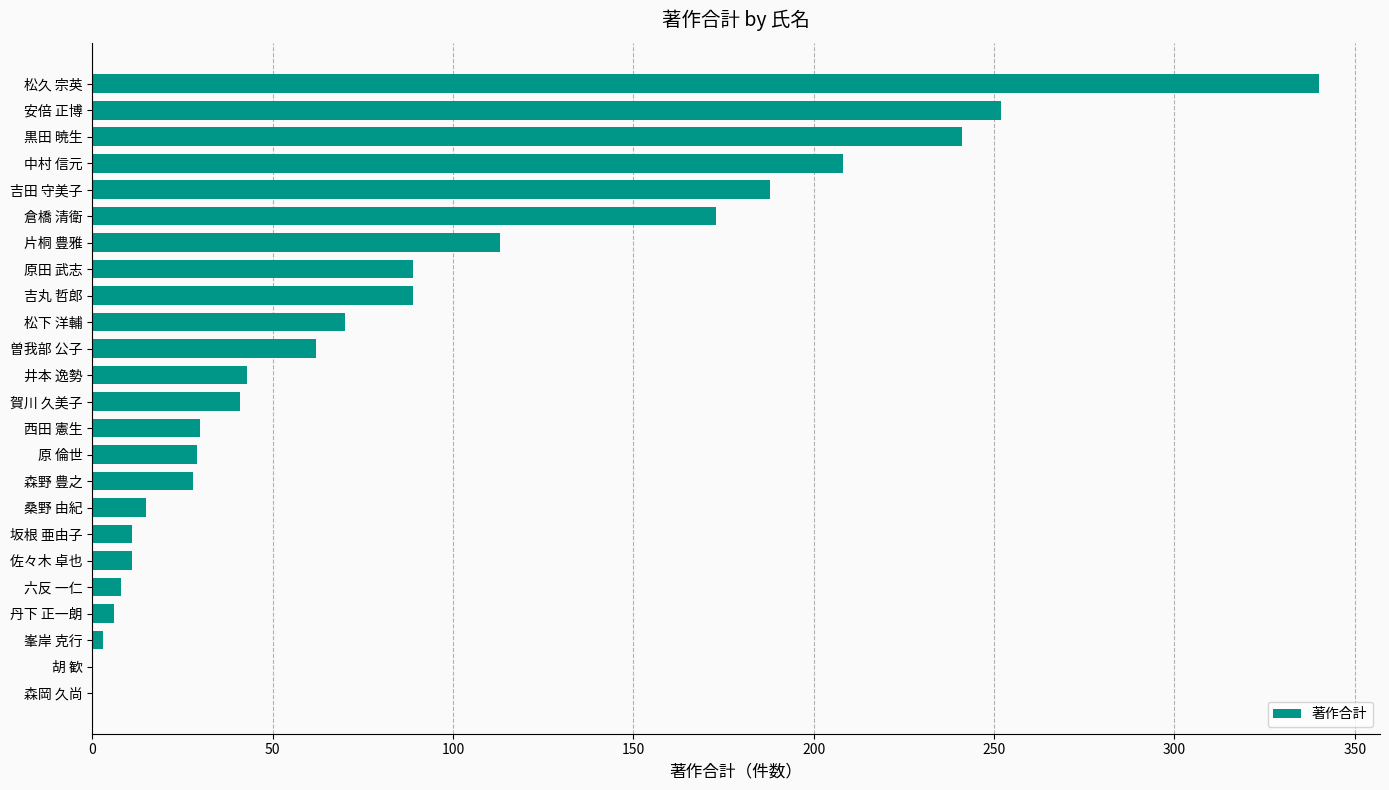

Are the bars horizontal?

Yes